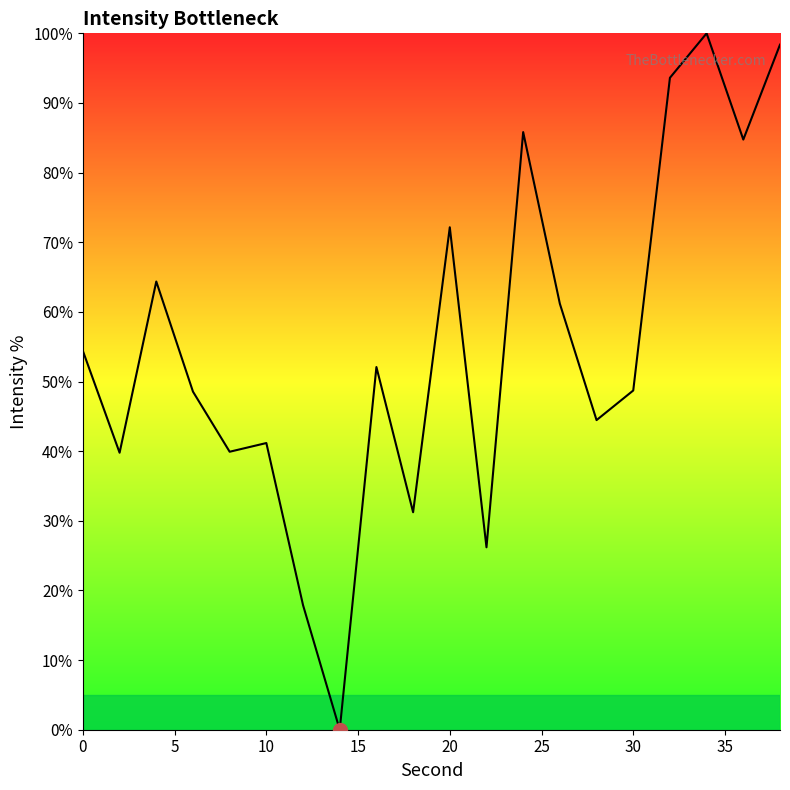

What is the difference between the maximum and minimum values?

100.0